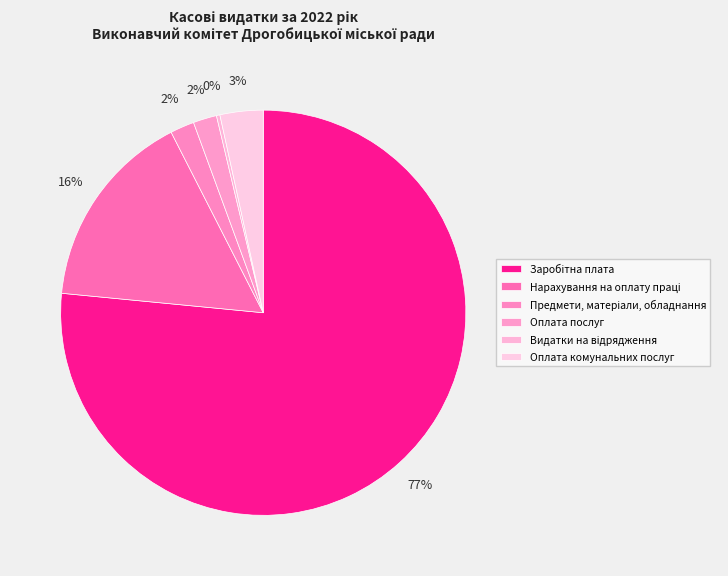

Combined, what portion of the pie is Оплата послуг and Заробітна плата?

78.4%